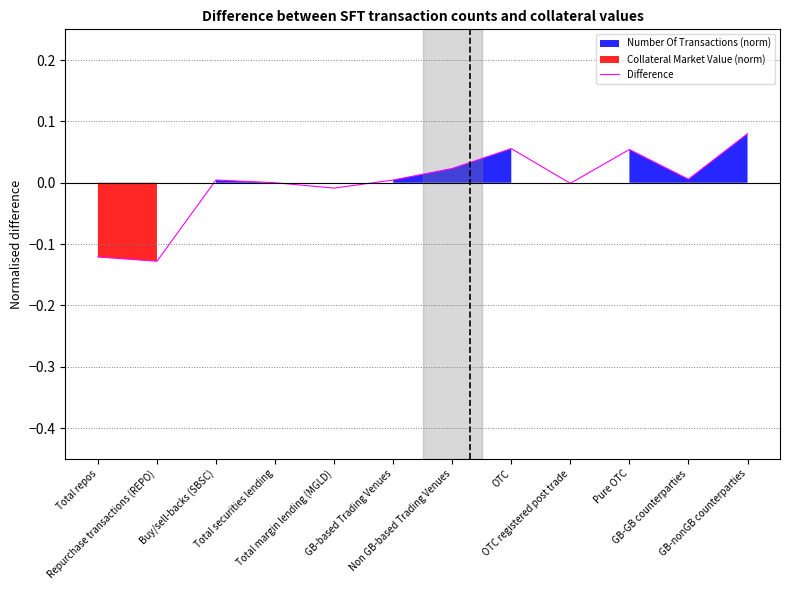

How many lines are shown in the chart?

1